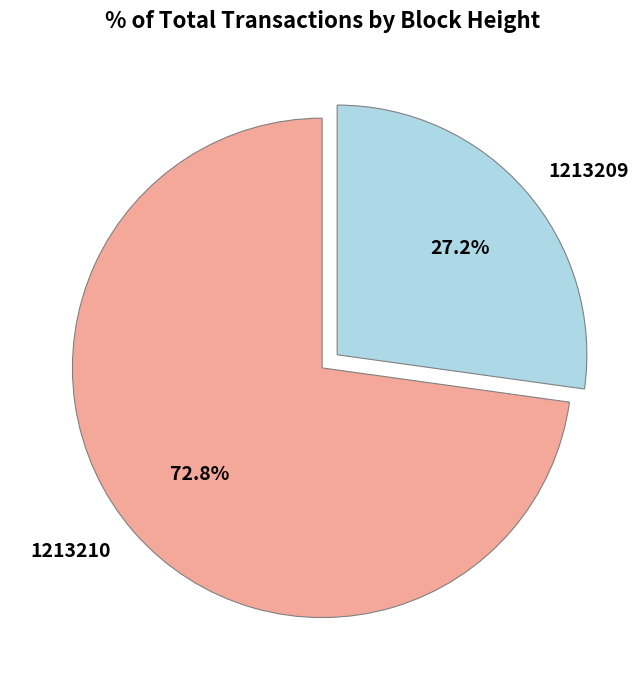

The 1213210 slice represents 73% of the pie. True or false?

True